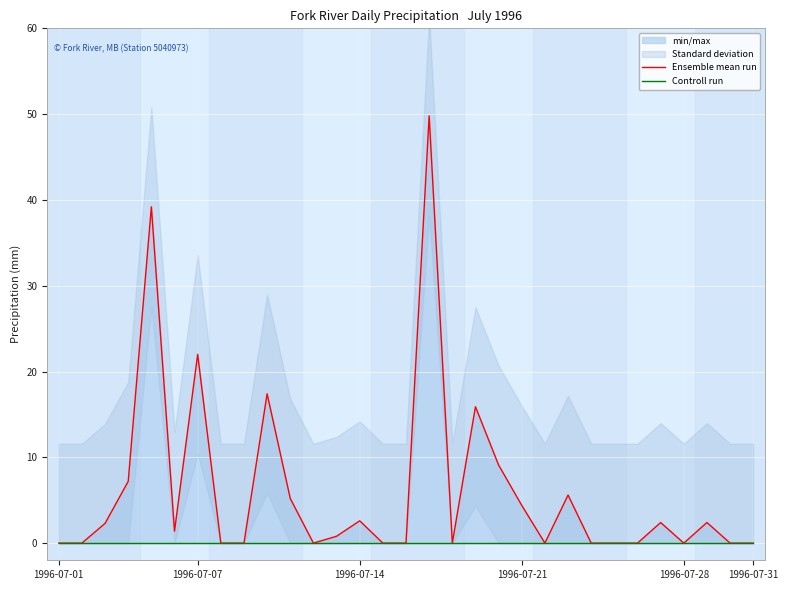

Which series has the widest spread of values?

Ensemble mean run